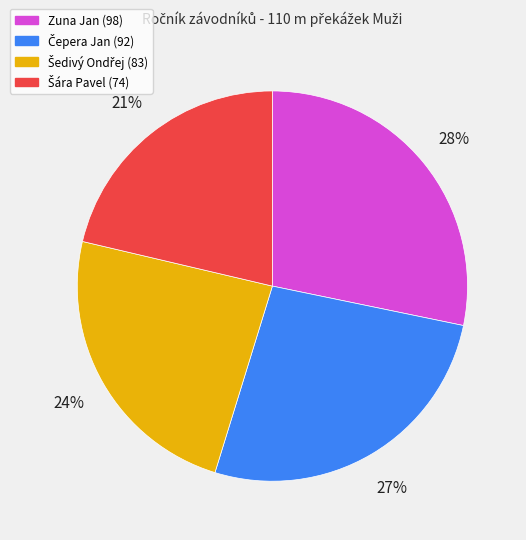

Is there any slice that represents more than half of the pie?

No